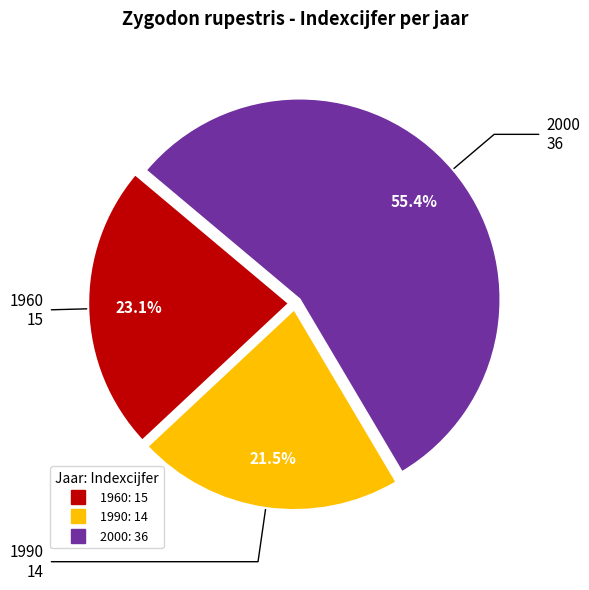

Is there a majority slice in this chart?

Yes